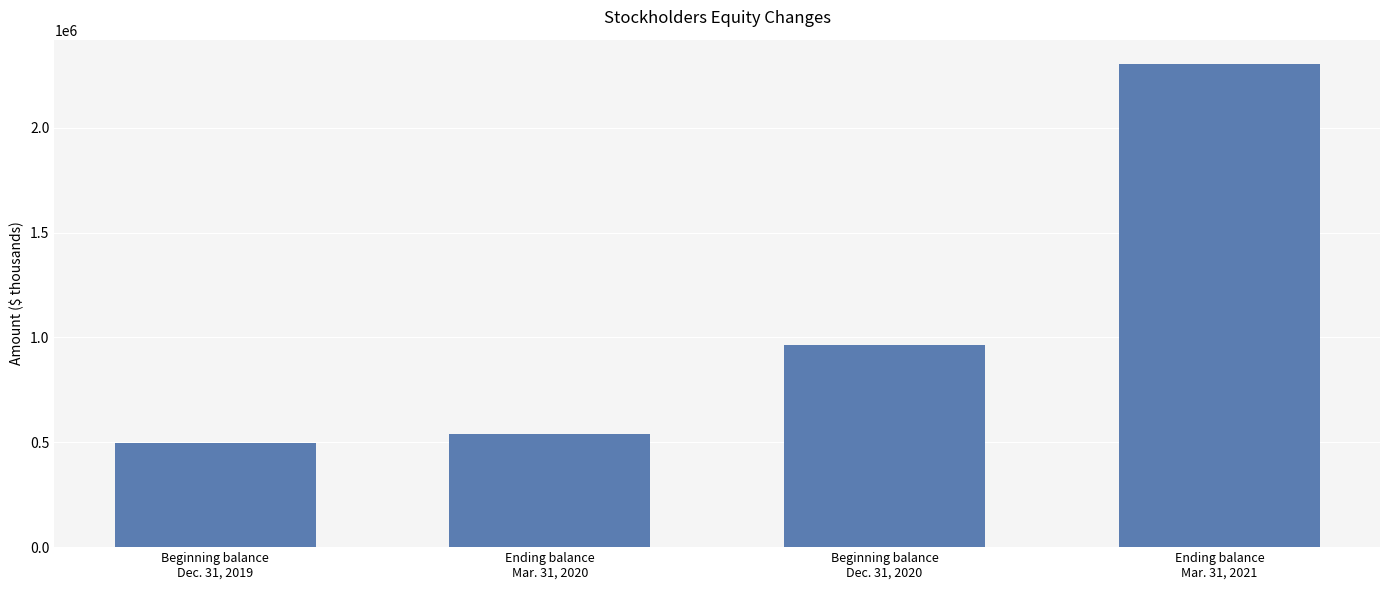

List the labels in order of value, smallest first.

Beginning balance
Dec. 31, 2019, Ending balance
Mar. 31, 2020, Beginning balance
Dec. 31, 2020, Ending balance
Mar. 31, 2021